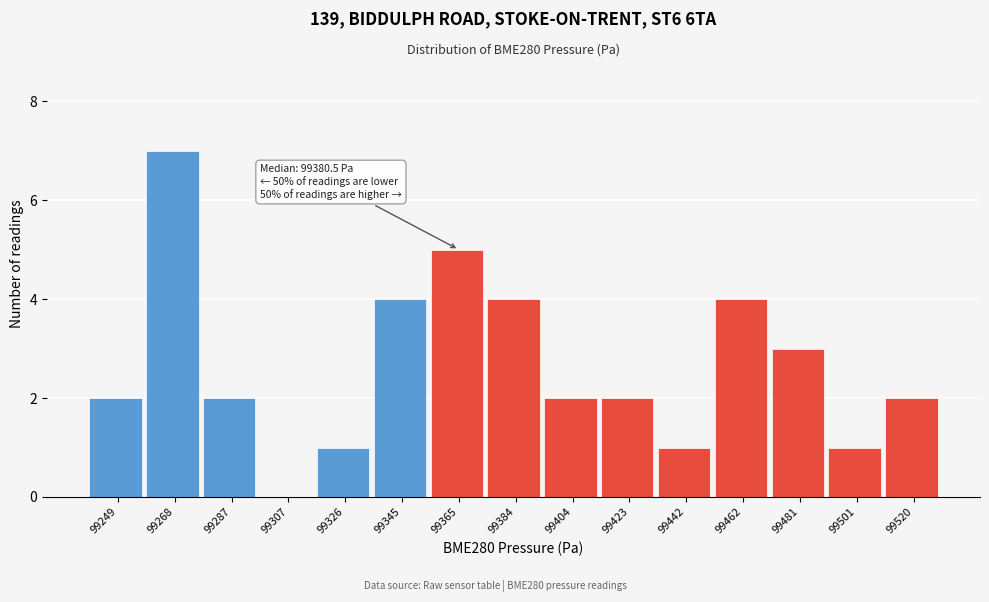

Reading left to right, extract all data points from this chart.

99249=2	99268=7	99287=2	99307=0	99326=1	99345=4	99365=5	99384=4	99404=2	99423=2	99442=1	99462=4	99481=3	99501=1	99520=2